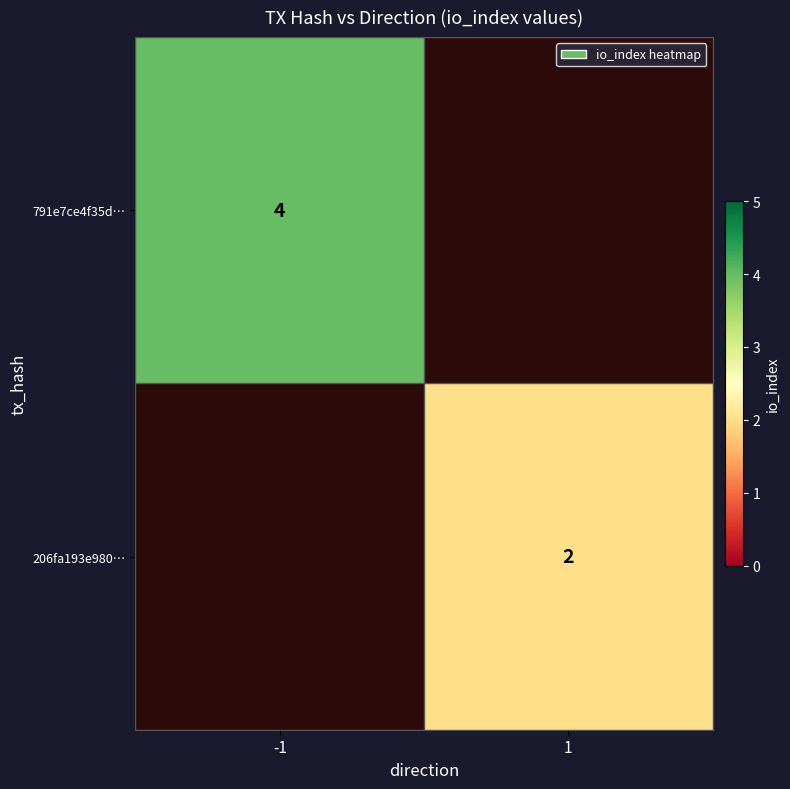

What is the spread (max minus min) of values at -1?

4